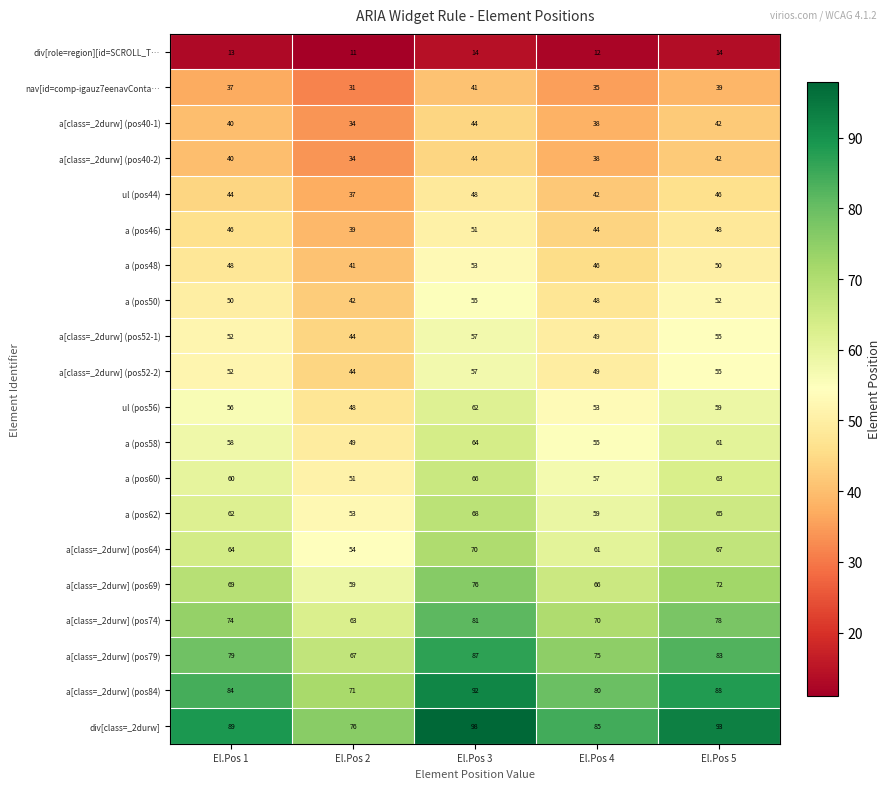

At which category is the sum across all series the highest?

El.Pos 3